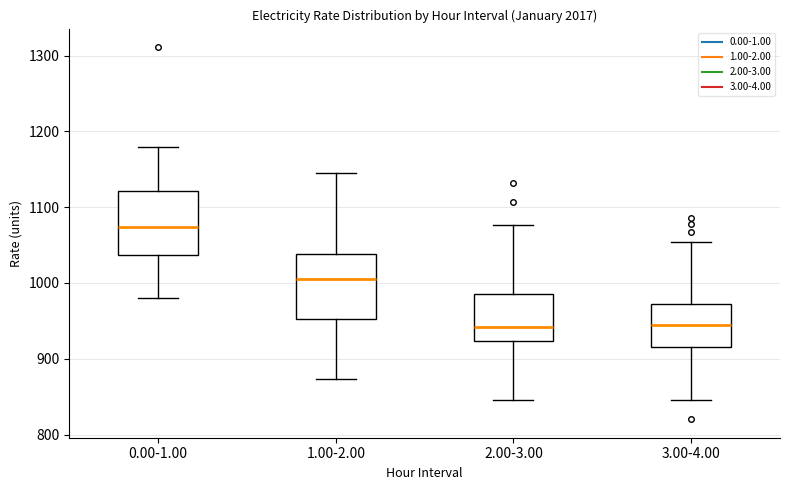

Which box's median line is the highest?

0.00-1.00